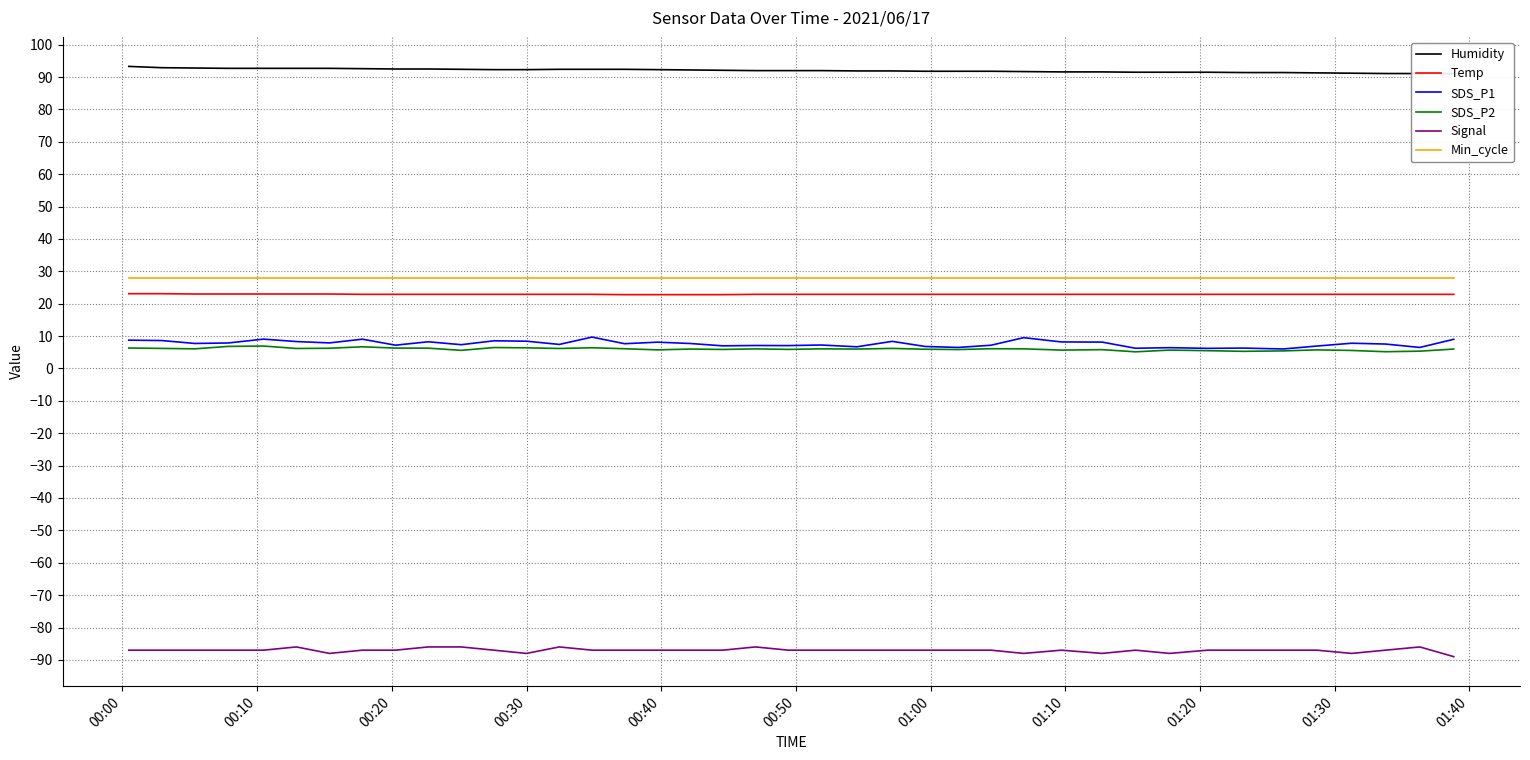

True or false: Min_cycle and SDS_P1 intersect in this chart.

False